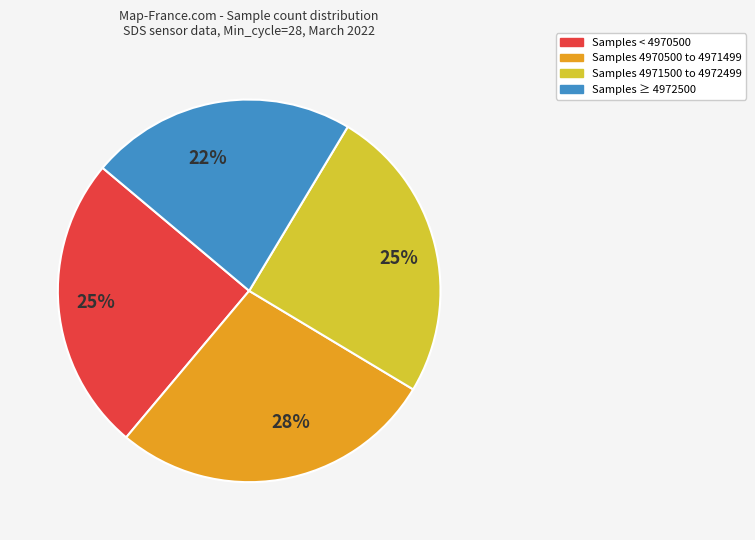

Is there any slice that represents more than half of the pie?

No